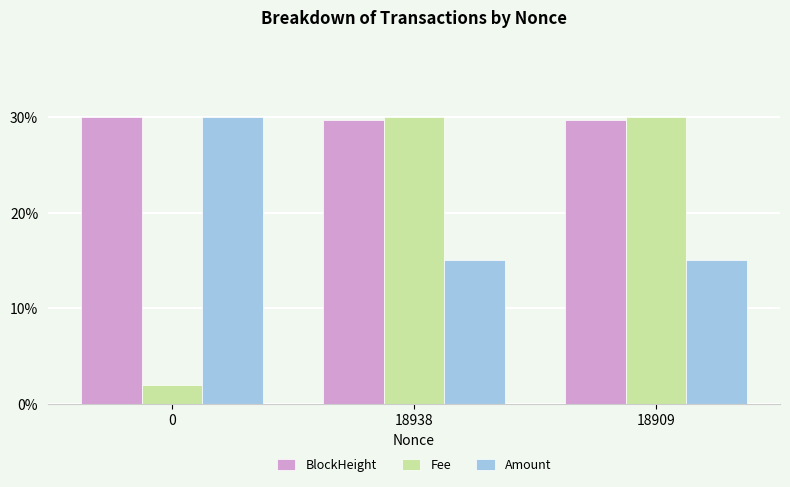

Which series has the largest total across all categories?

BlockHeight